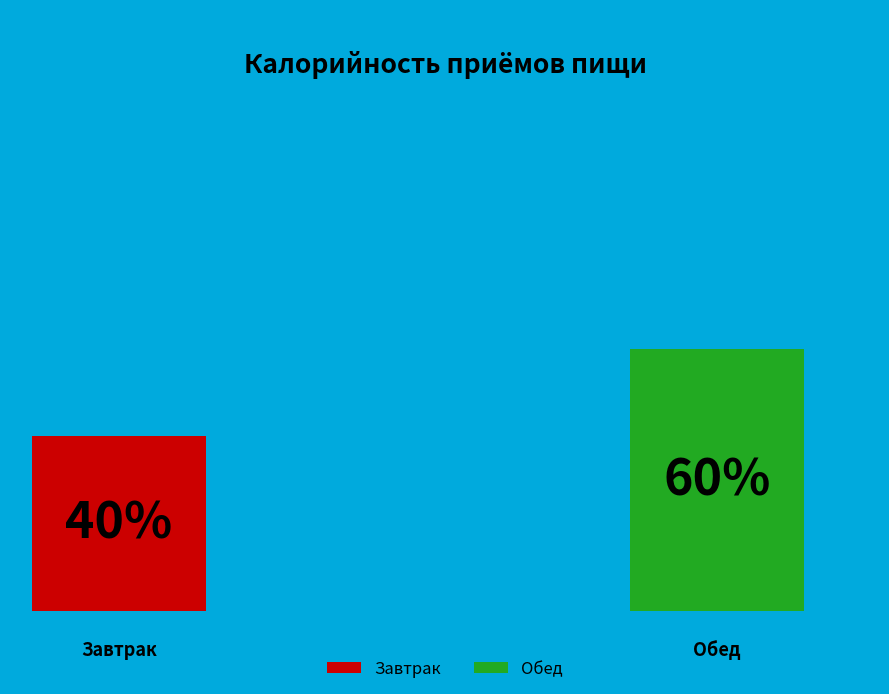

To the nearest percent, what percentage of the pie is Обед?

60%